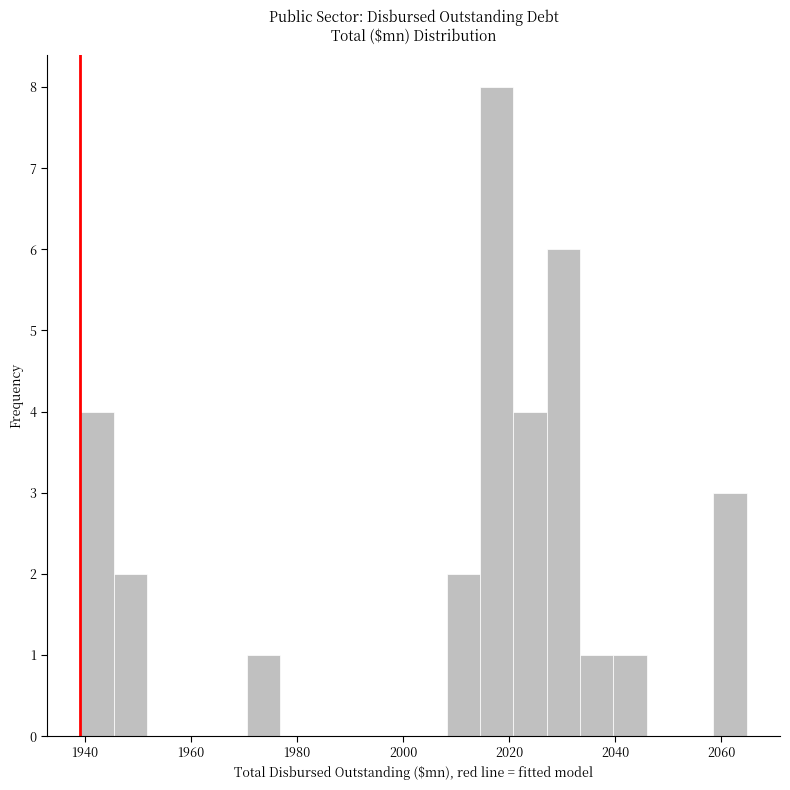

Around what value on the x-axis is the tallest bar? Give the approximate position of its centre, as read against the axis.

2018